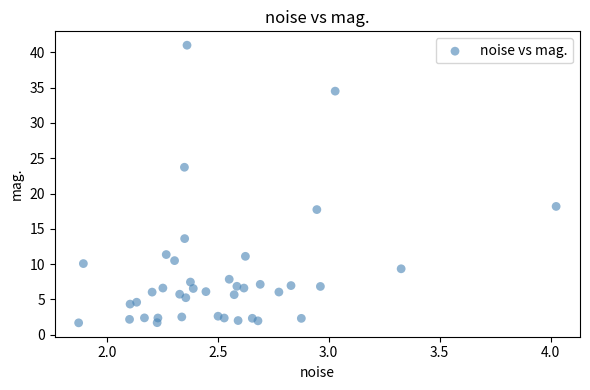

What is the range of Y values (max minus min)?

39.3